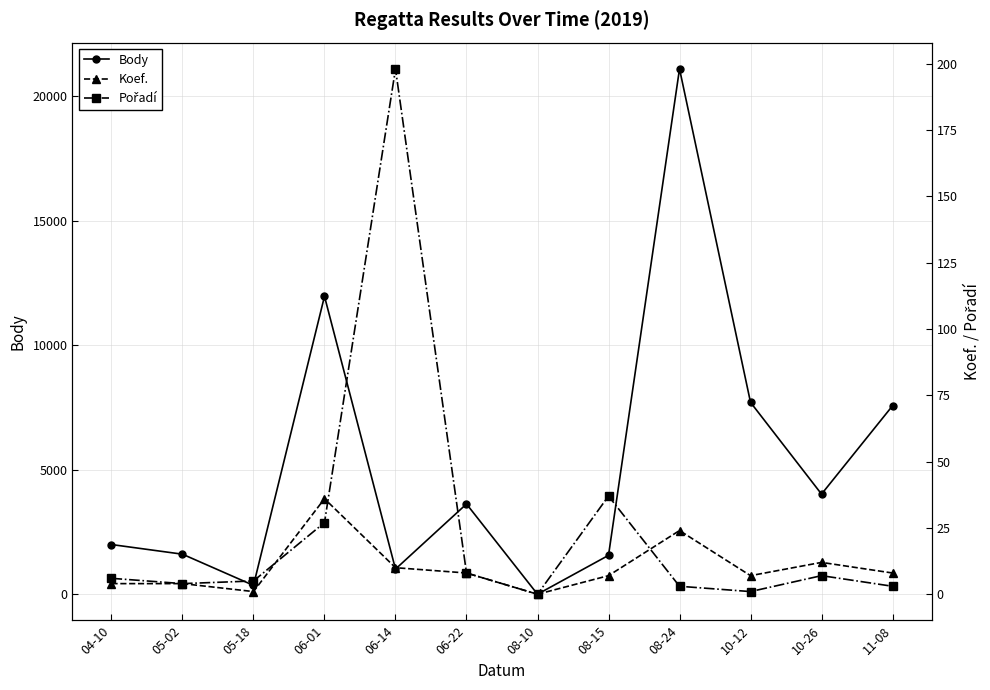

In Body, how many points are higher than both neighbors (excluding endpoints)?

3